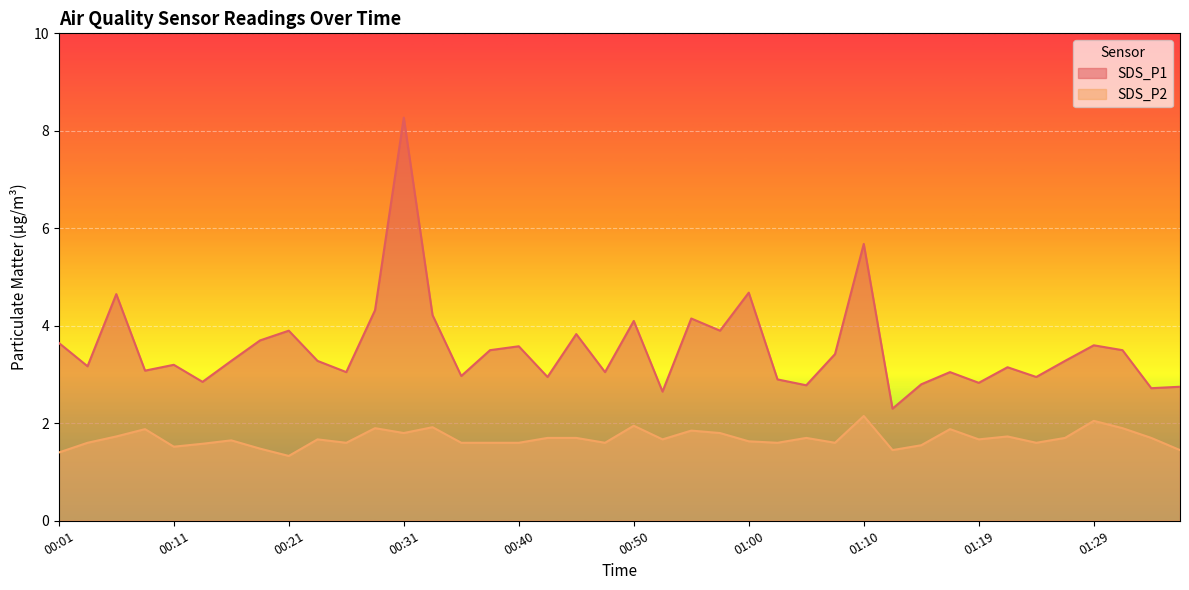

How many values in the SDS_P1 series are below 3?

12